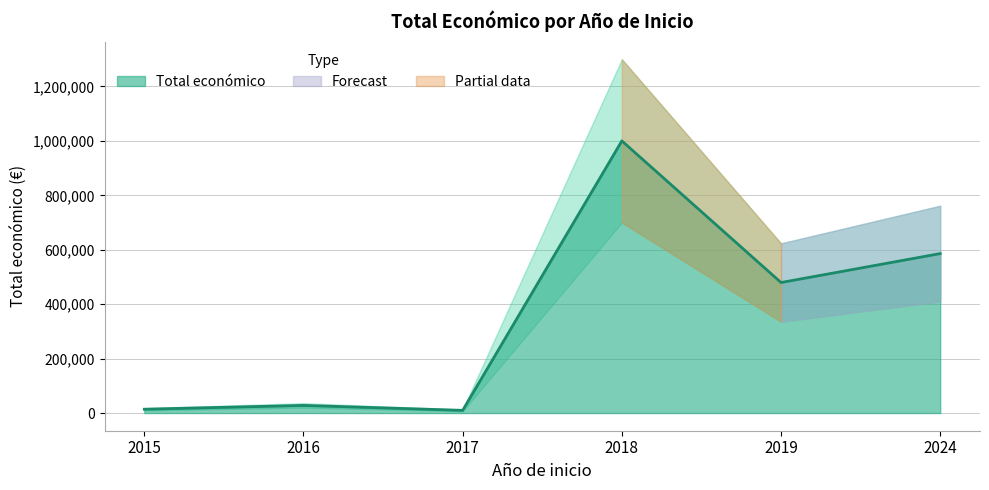

What is the maximum value for Total económico?

999992